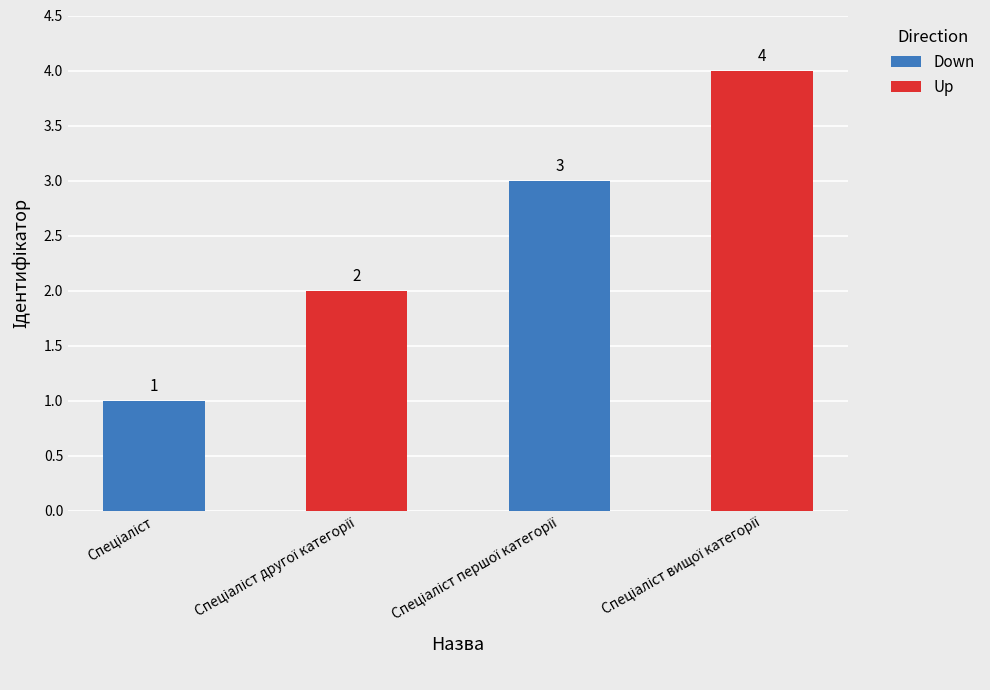

How many bars are there in total?

4